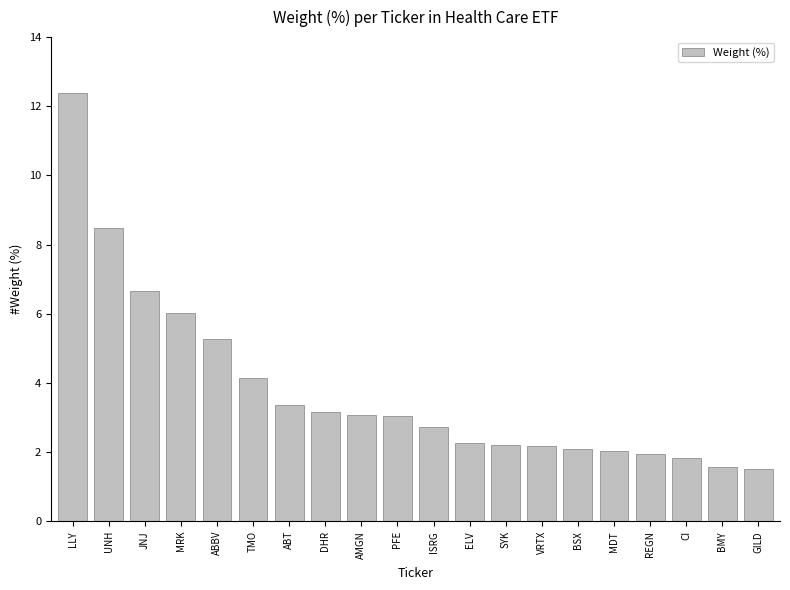

What is the difference between the values at VRTX and UNH?

6.3